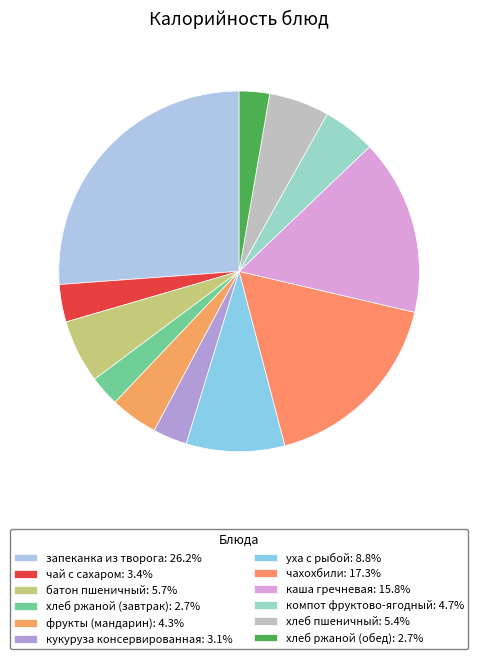

What is the ratio of the value at хлеб пшеничный to the value at кукуруза консервированная?

1.8